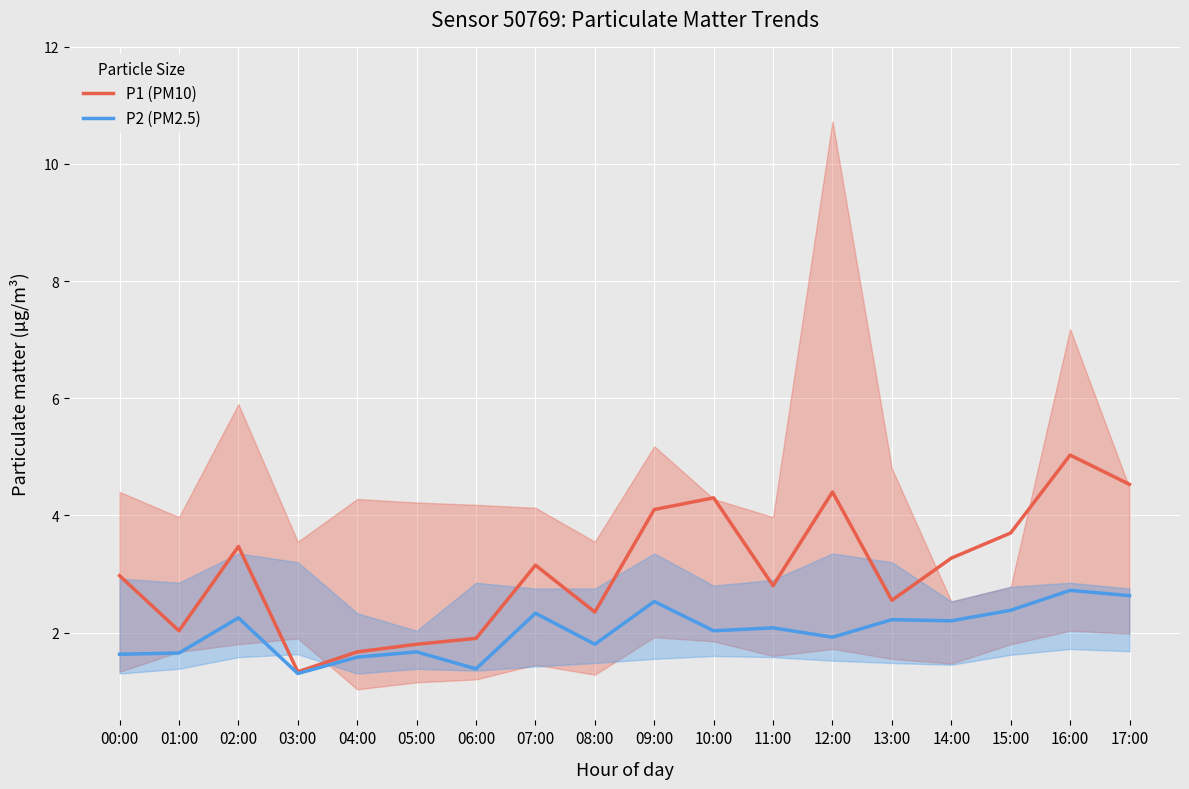

What is the total value across all series at 09:00?

6.6